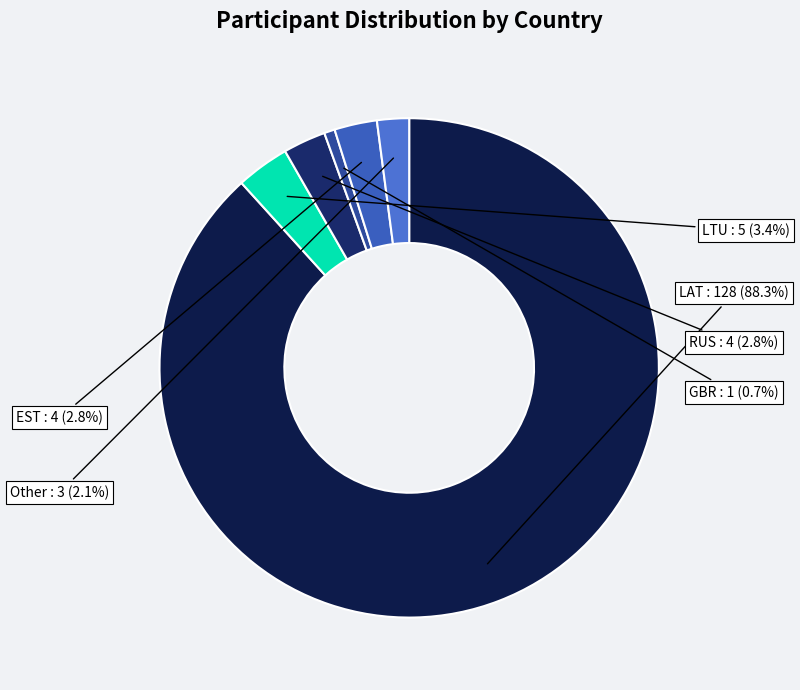

Does EST represent more than half of the total?

No